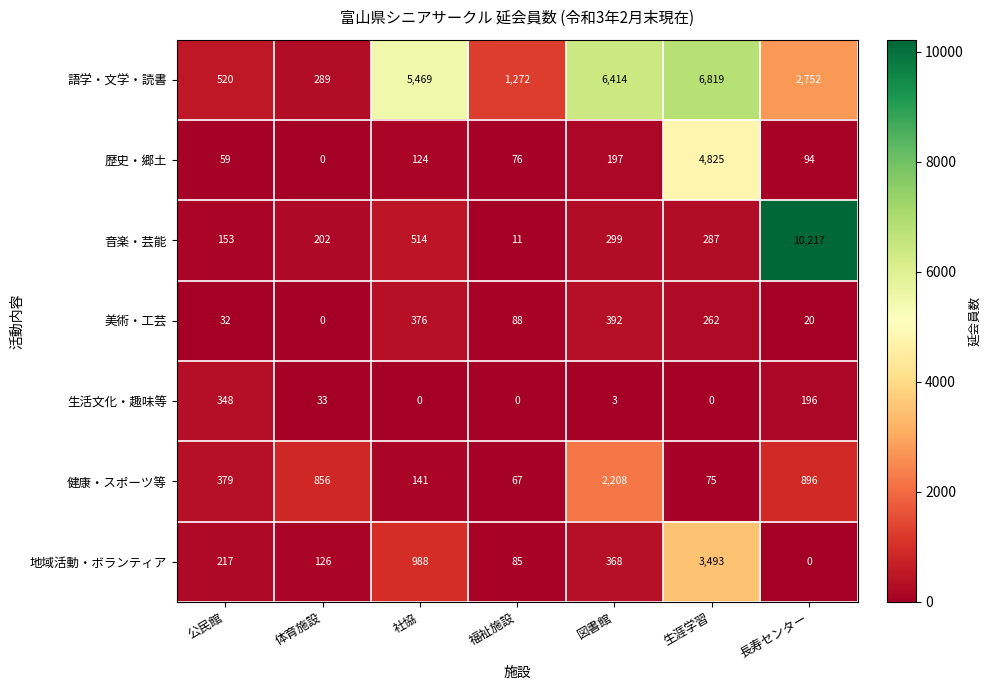

At which category is the sum across all series the highest?

生涯学習